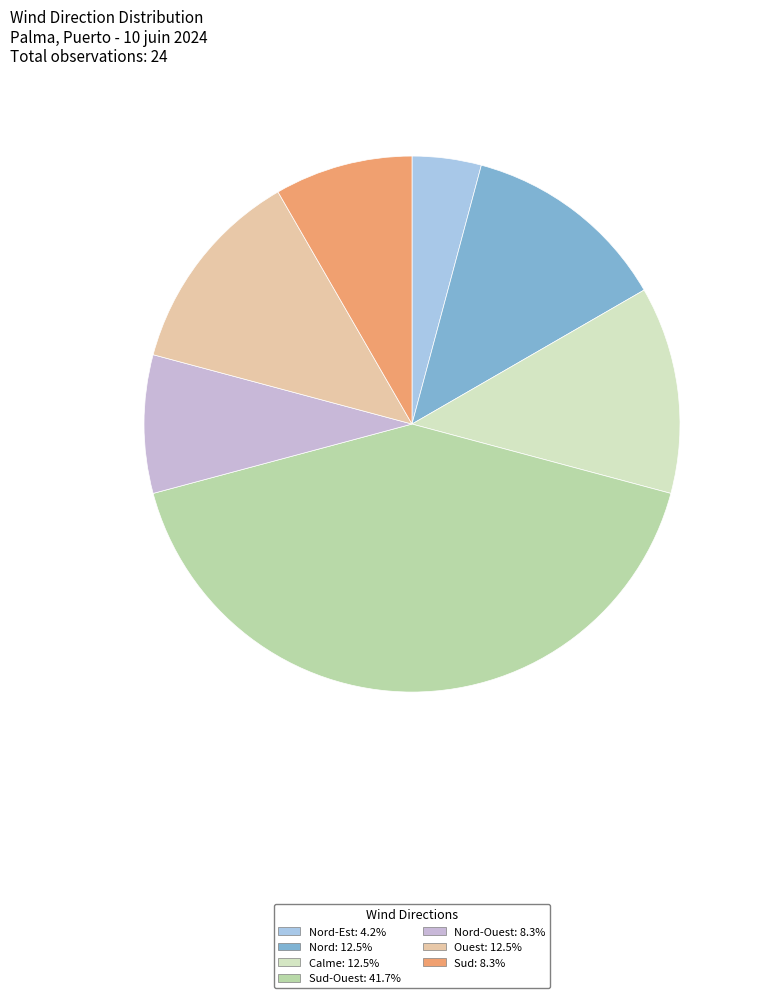

How many segments does this pie chart have?

7